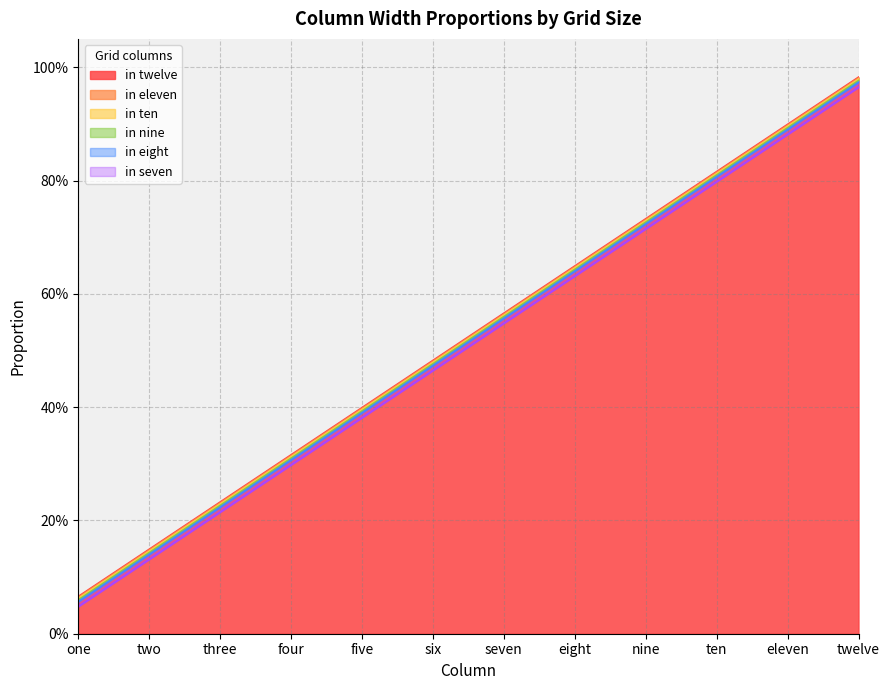

At how many categories does at least one series exceed 0?

12